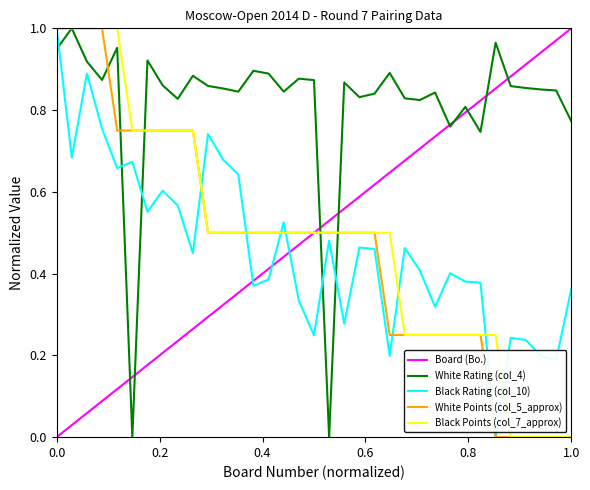

After their last crossing, which series has the higher values: Black Rating (col_10) or Board (Bo.)?

Board (Bo.)